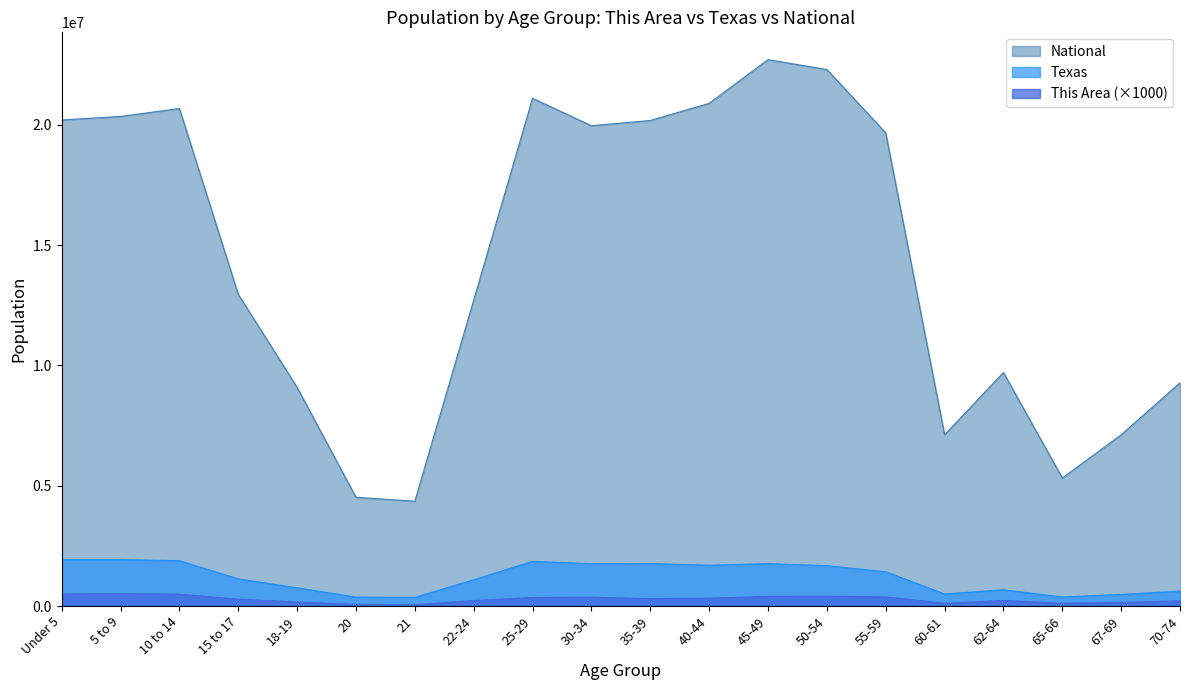

What is the approximate value of National at Under 5, to the nearest 100?

20201400